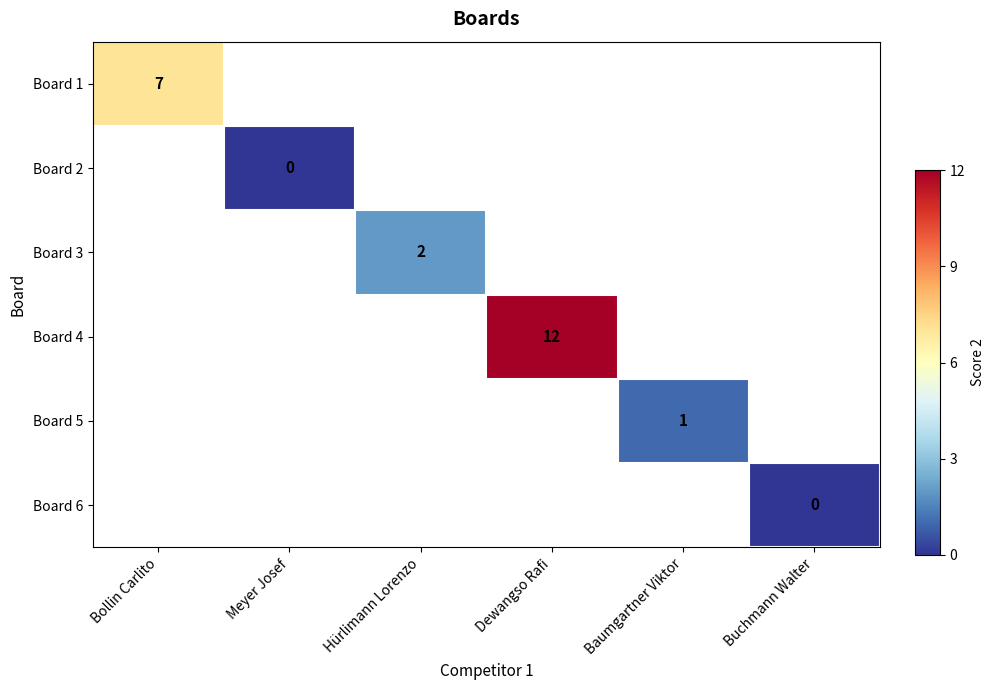

True or false: Board 3 has a value of 1 at Hürlimann Lorenzo.

False